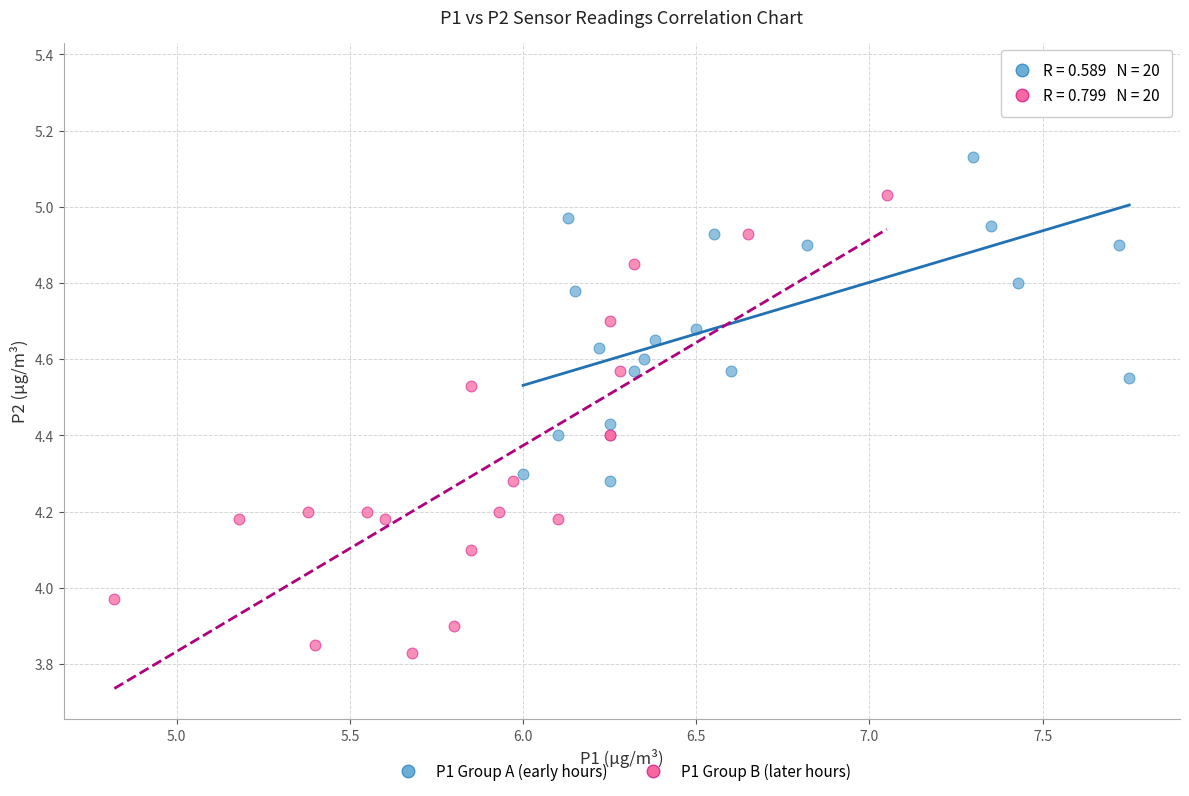

Which series contains the highest Y value?

P1 Group A (early hours)